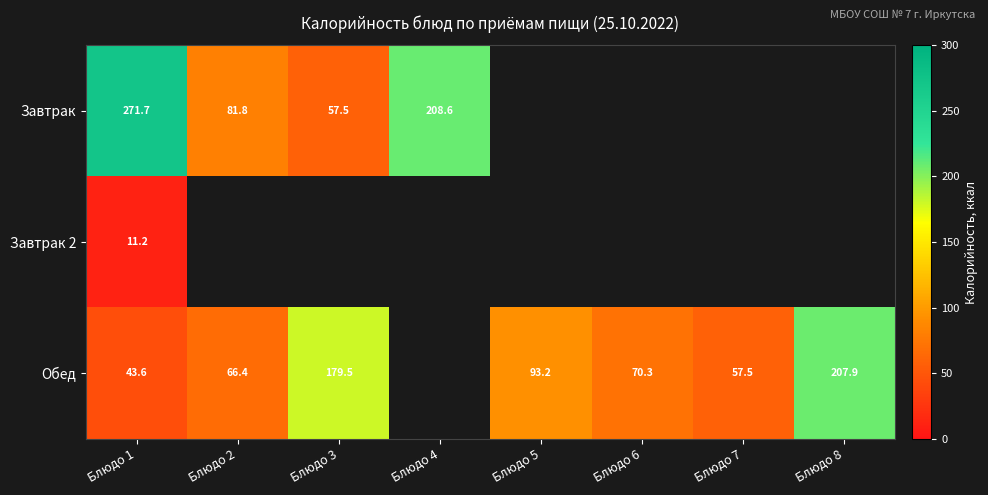

Read the Обед value at Блюдо 3.

179.5